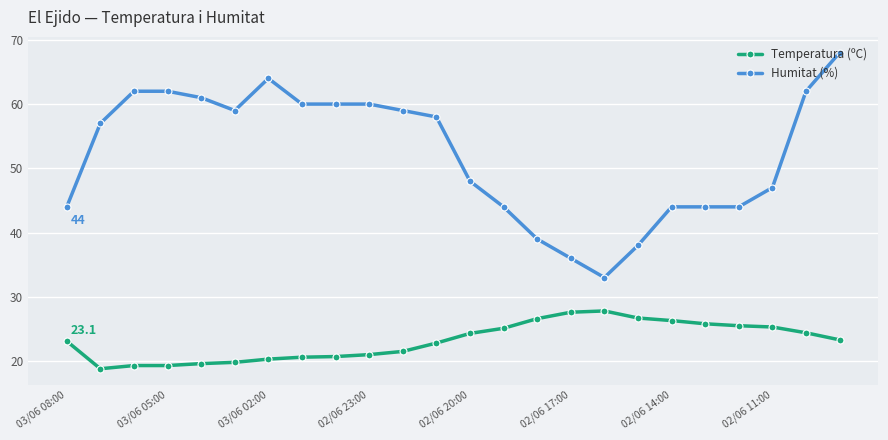

Rank the series by their average value, from highest to lowest.

Humitat (%), Temperatura (ºC)